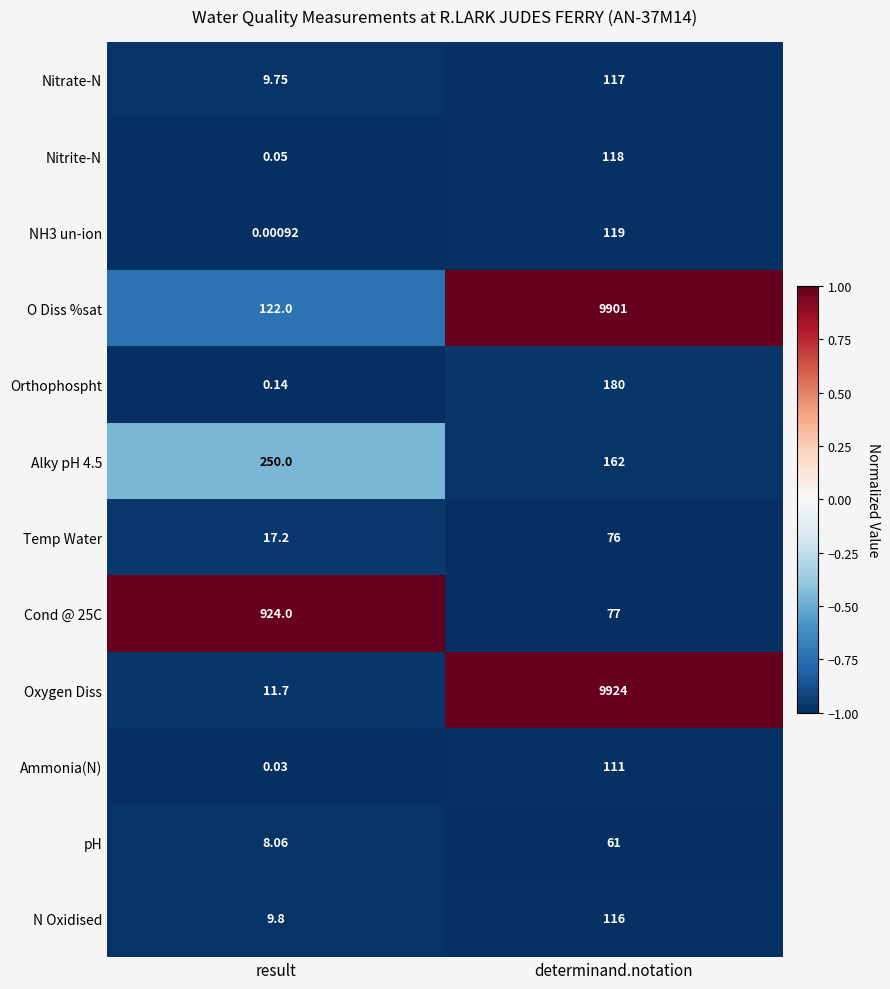

Which category has the highest value in the Alky pH 4.5 series?

result